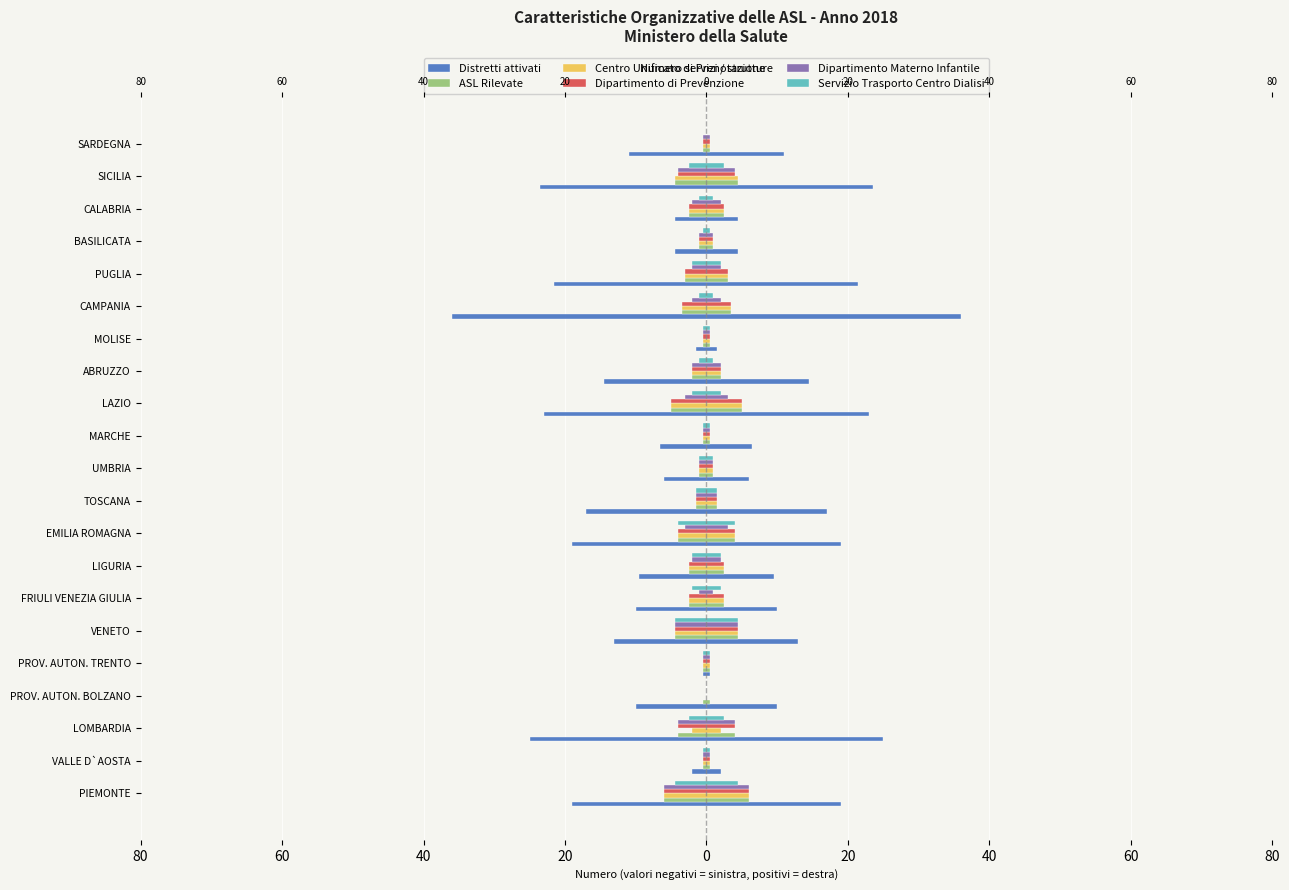

What is the difference between the maximum and second lowest values in the Centro Unificato di Prenotazione series?

11